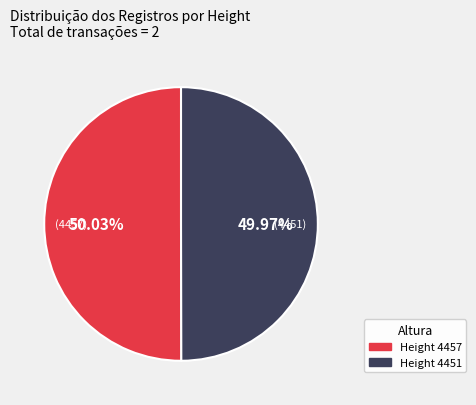

Is there any slice that represents more than half of the pie?

Yes